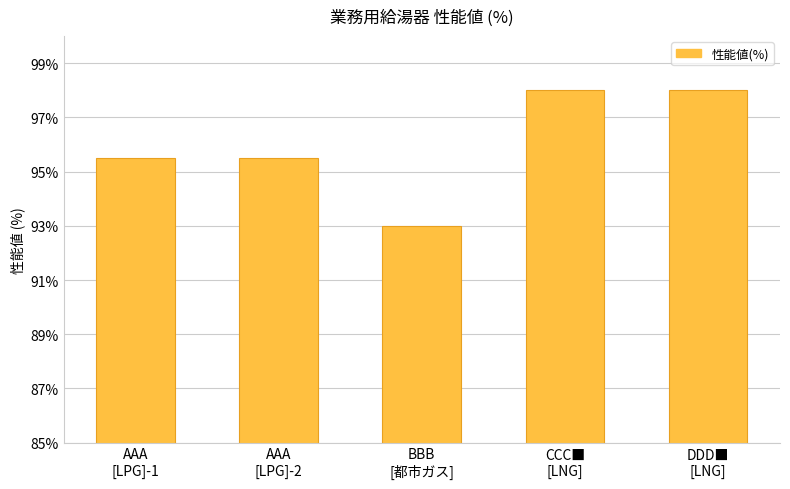

What is the value of the 3rd bar from the left?

93.0